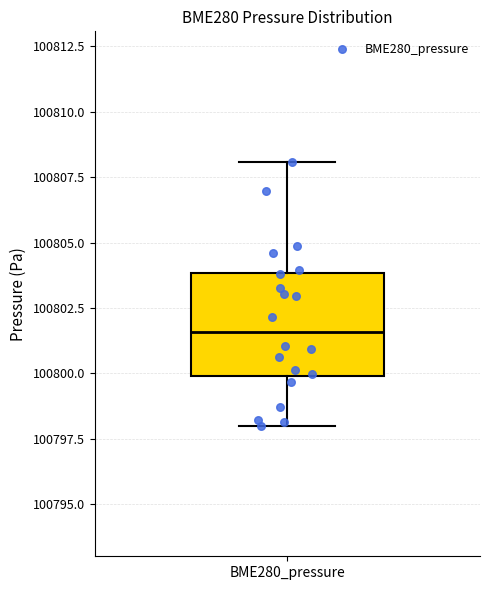

Transcribe this box plot: give where the median line is, the range the box spans, and where the two whiskers end, as read against the y-axis. The values are not printed on the chart, so give them approximately, as read against the axis.

median 100801.5, box 100800.0 to 100804.0, whiskers 100798.0 to 100808.0